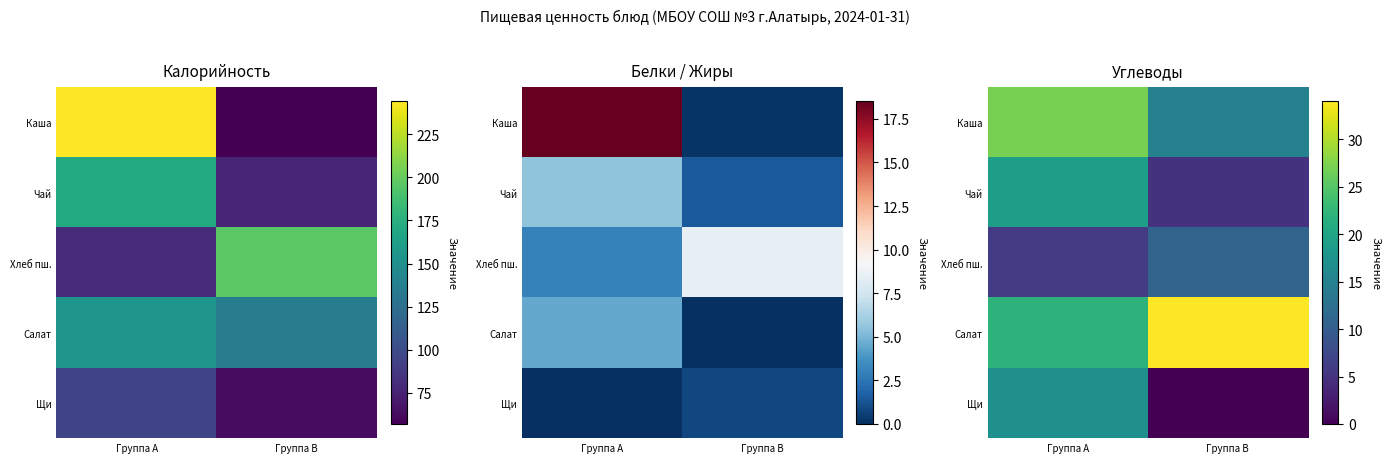

Which category has the highest value in the Салат series?

Группа B